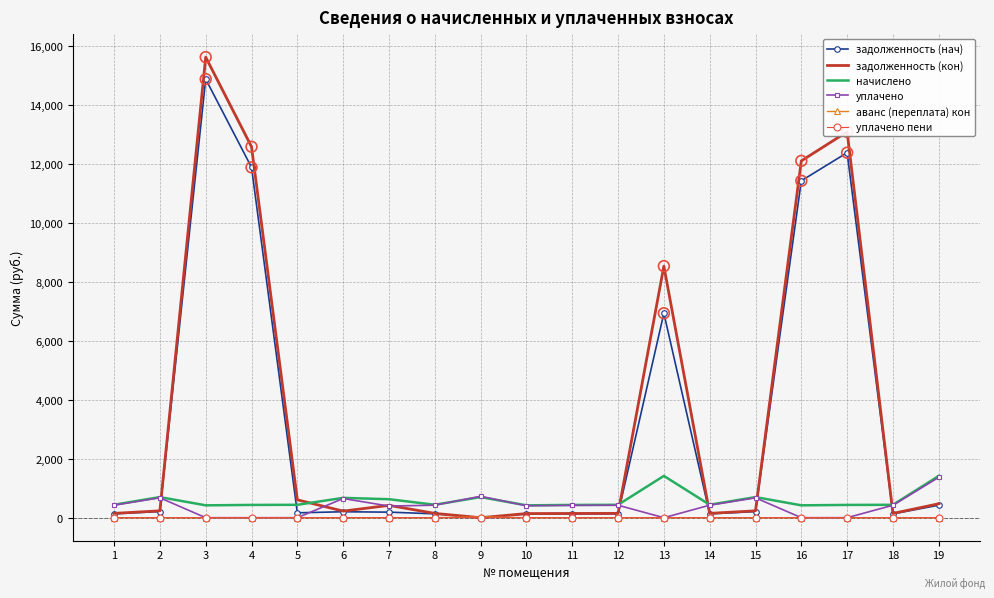

At which category is the sum across all series the highest?

3